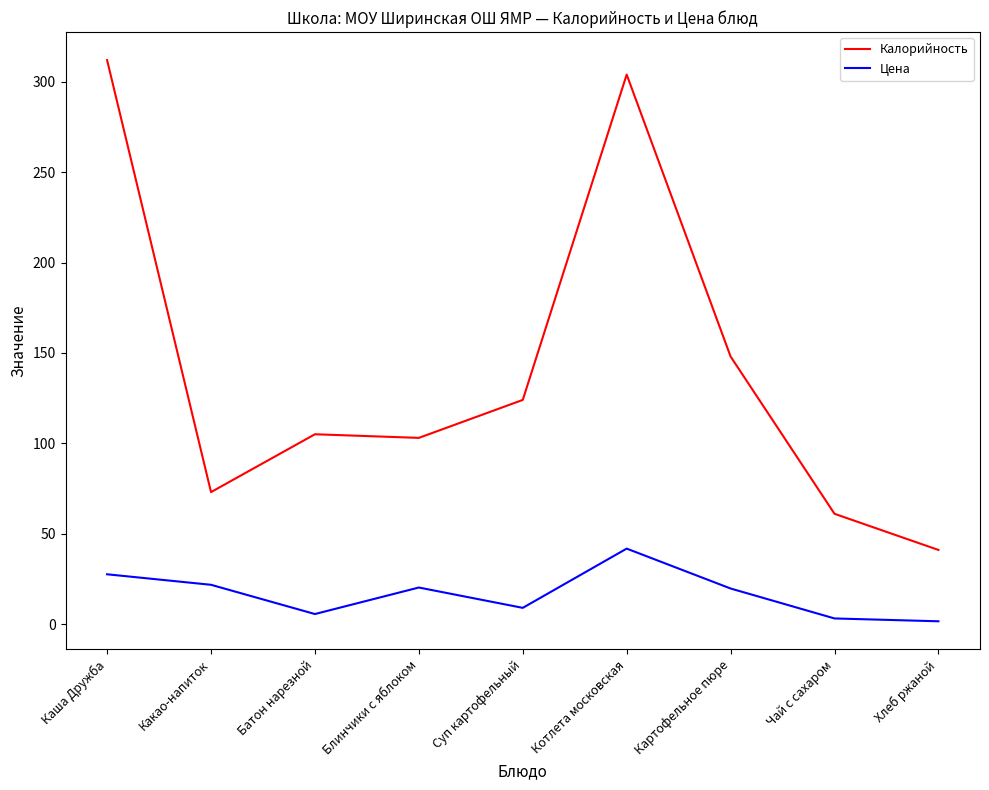

True or false: Калорийность and Цена cross at least once.

False